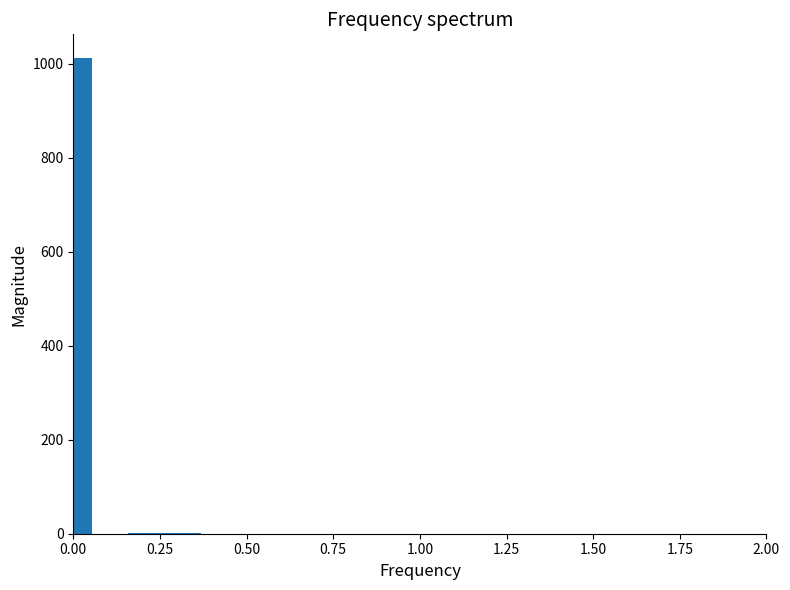

What is the sum of all values?

1015.6